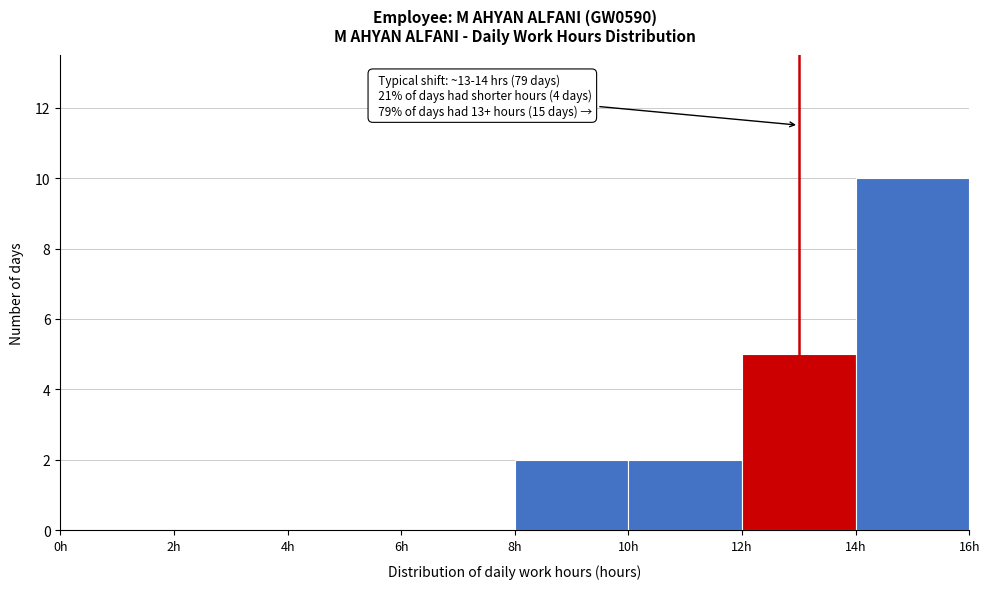

Which range on the x-axis has the tallest bar?

14 to 16